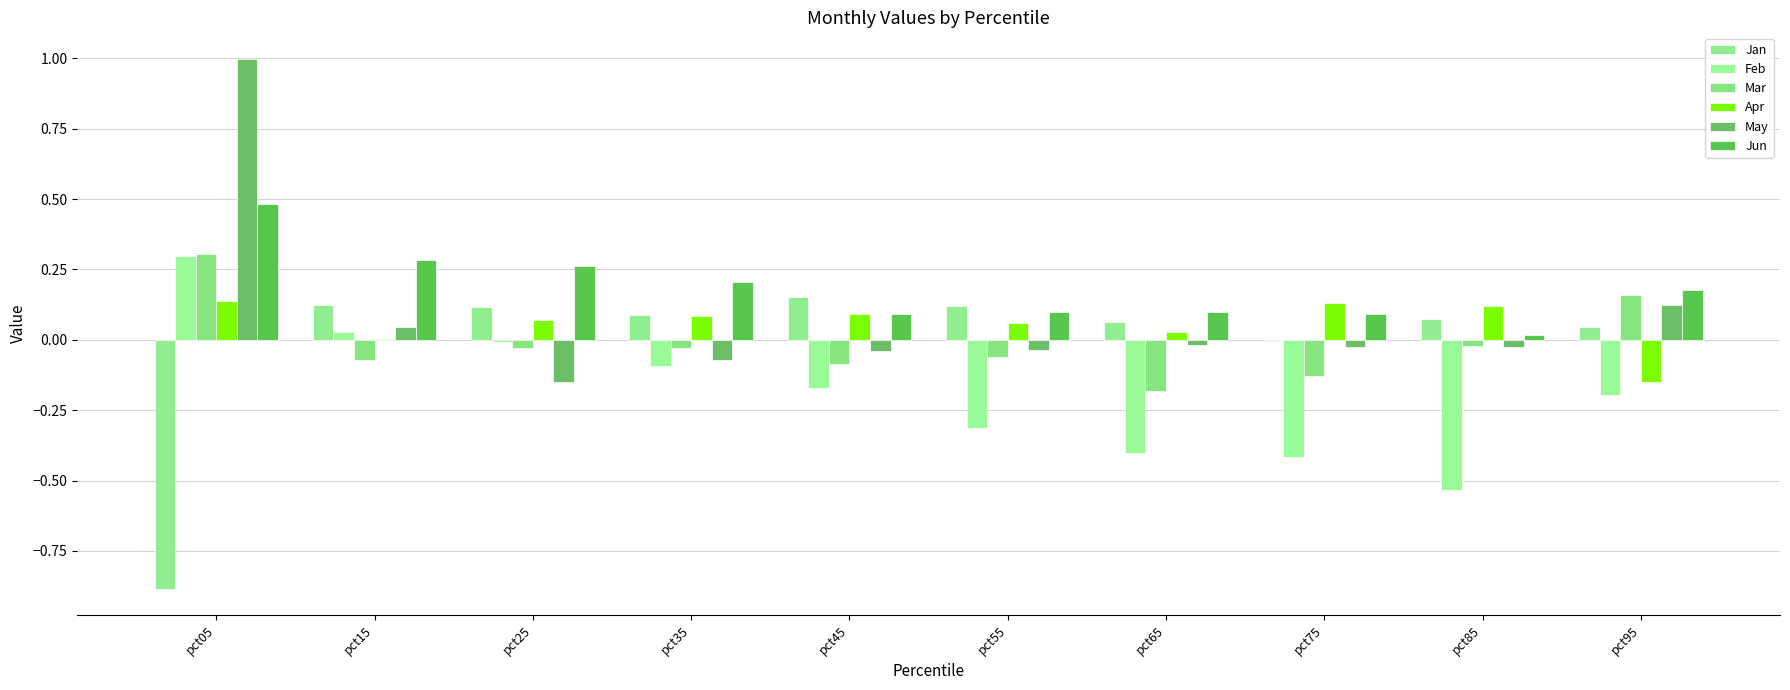

Reading left to right, list all the values displayed in this chart.

Jan: pct05=-0.9	pct15=0.1	pct25=0.1	pct35=0.1	pct45=0.2	pct55=0.1	pct65=0.1	pct75=-0.0	pct85=0.1	pct95=0.0
Feb: pct05=0.3	pct15=0.0	pct25=-0.0	pct35=-0.1	pct45=-0.2	pct55=-0.3	pct65=-0.4	pct75=-0.4	pct85=-0.5	pct95=-0.2
Mar: pct05=0.3	pct15=-0.1	pct25=-0.0	pct35=-0.0	pct45=-0.1	pct55=-0.1	pct65=-0.2	pct75=-0.1	pct85=-0.0	pct95=0.2
Apr: pct05=0.1	pct15=0.0	pct25=0.1	pct35=0.1	pct45=0.1	pct55=0.1	pct65=0.0	pct75=0.1	pct85=0.1	pct95=-0.2
May: pct05=1.0	pct15=0.0	pct25=-0.1	pct35=-0.1	pct45=-0.0	pct55=-0.0	pct65=-0.0	pct75=-0.0	pct85=-0.0	pct95=0.1
Jun: pct05=0.5	pct15=0.3	pct25=0.3	pct35=0.2	pct45=0.1	pct55=0.1	pct65=0.1	pct75=0.1	pct85=0.0	pct95=0.2